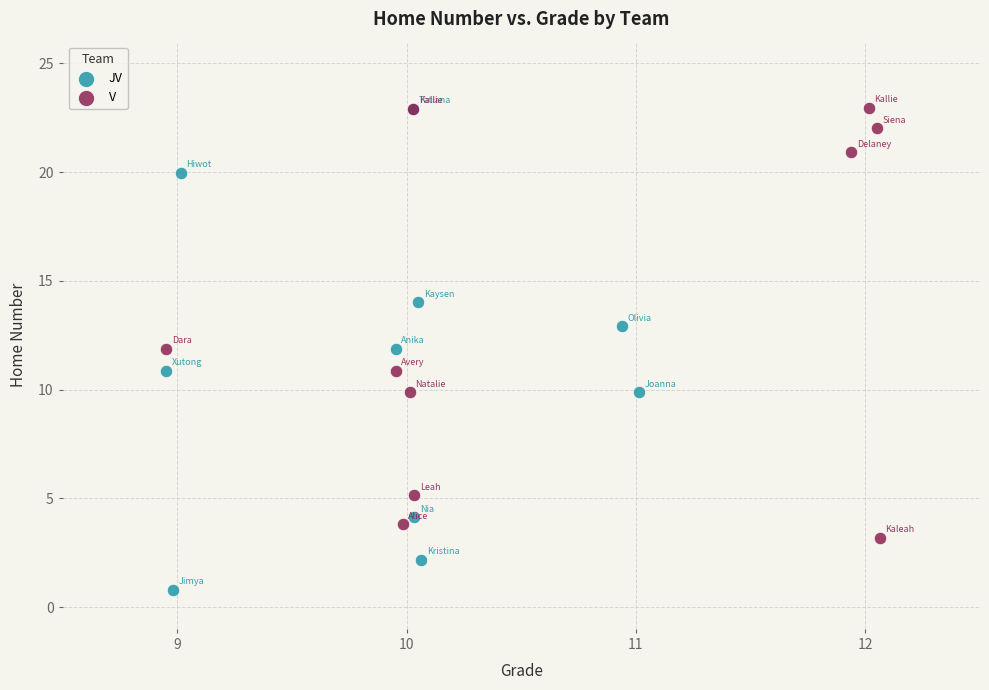

Which series has the largest Y range (max minus min)?

JV